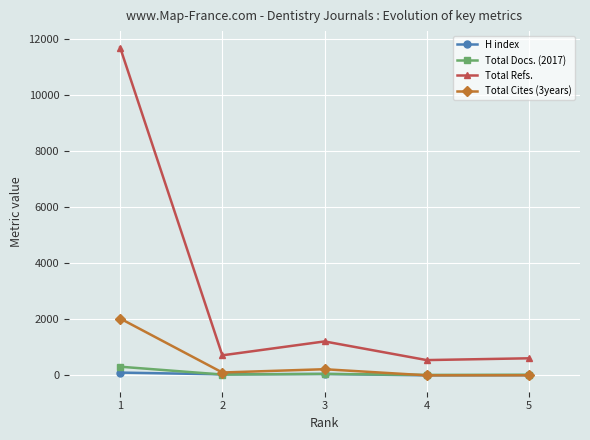

Which series has the largest total across all categories?

Total Refs.